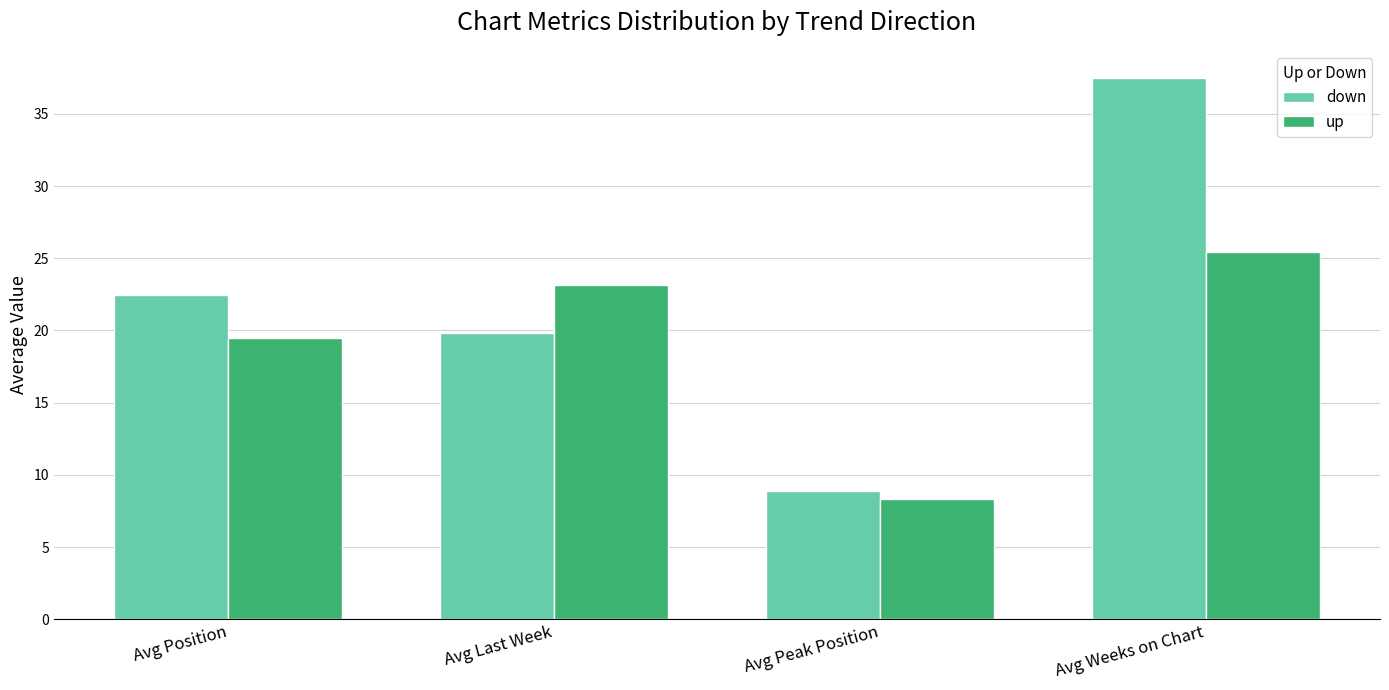

Reading left to right, transcribe all the data shown in this chart.

down: Avg Position=22.4	Avg Last Week=19.9	Avg Peak Position=8.9	Avg Weeks on Chart=37.5
up: Avg Position=19.5	Avg Last Week=23.2	Avg Peak Position=8.3	Avg Weeks on Chart=25.4